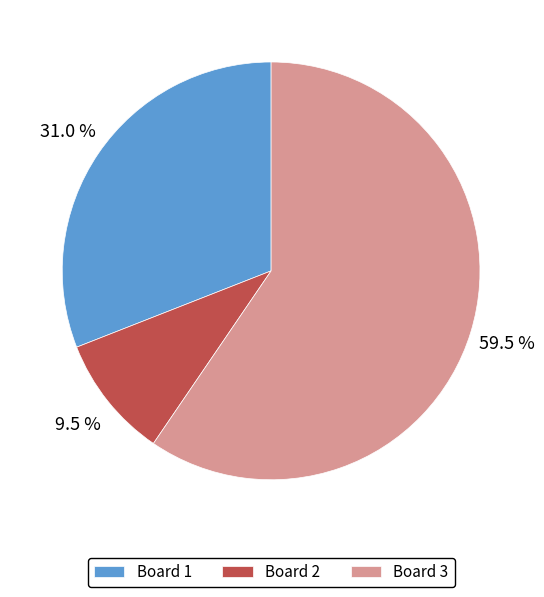

Which slice is the largest?

Board 3